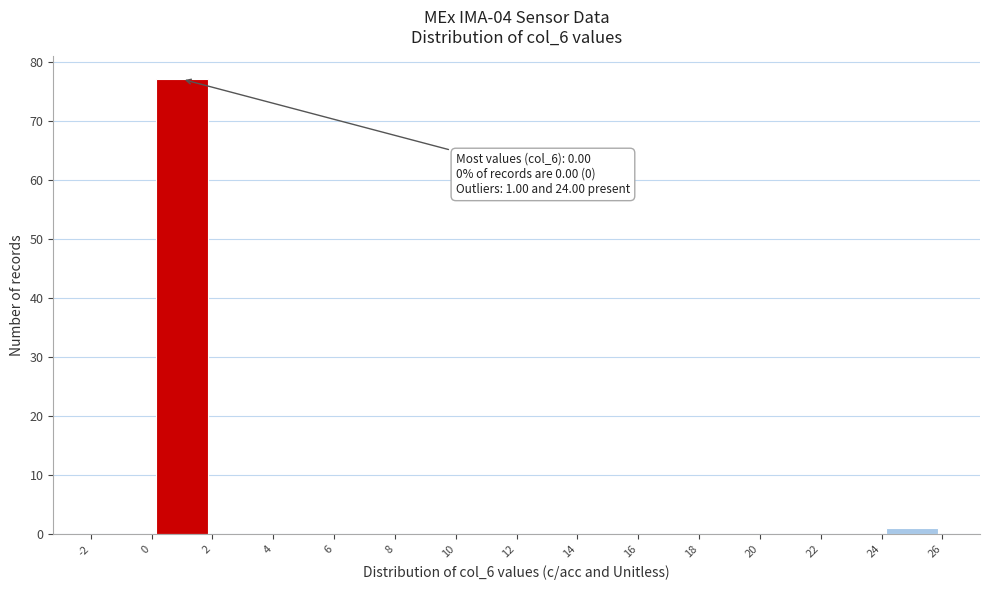

Which range on the x-axis has the tallest bar?

0 to 2